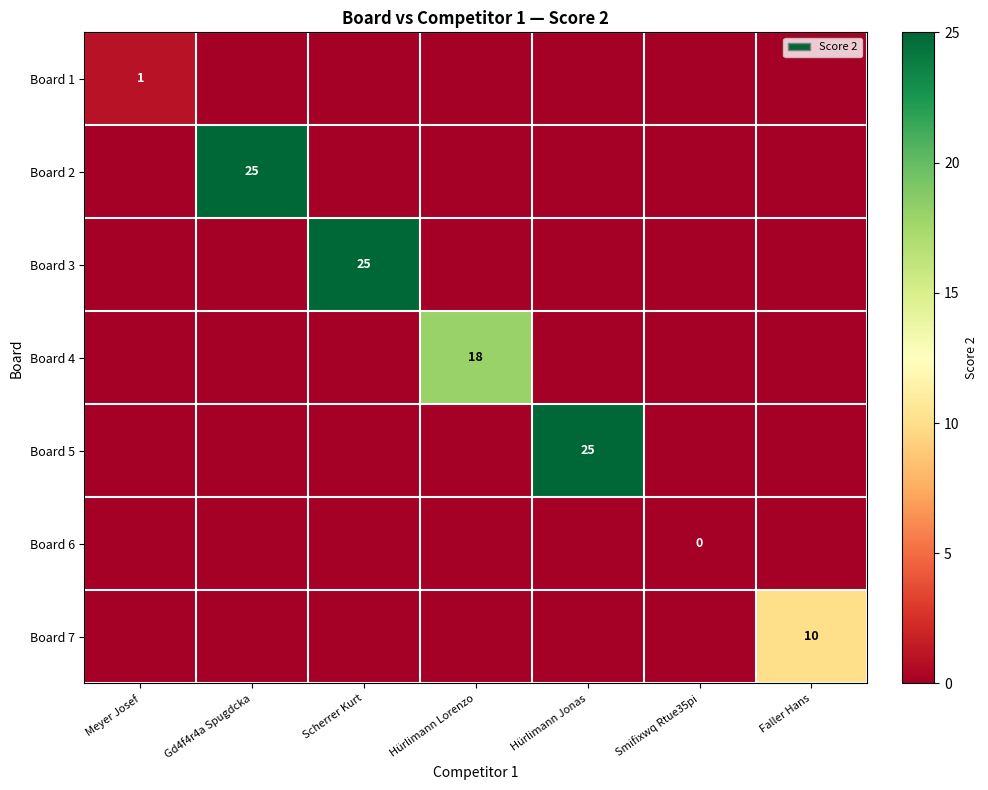

True or false: Board 7 has a value of 15 at Faller Hans.

False